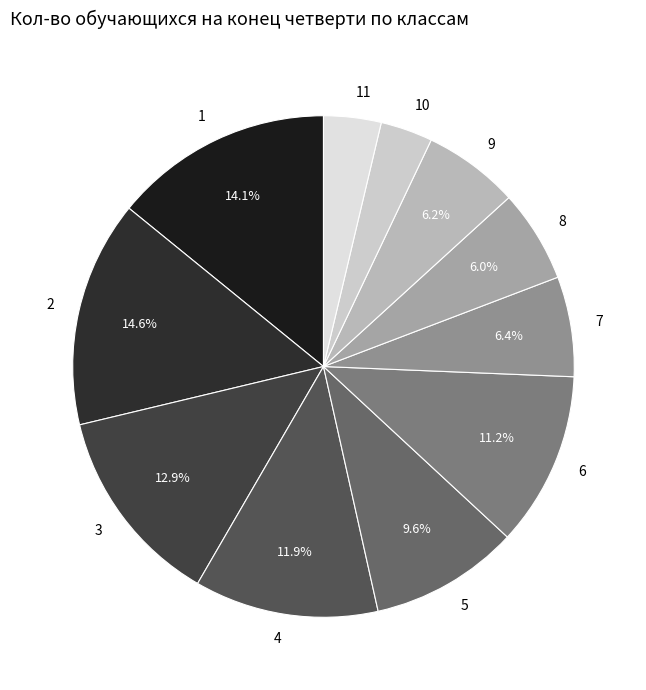

Approximately how many times larger is the value at 9 compared to 8?

1.0